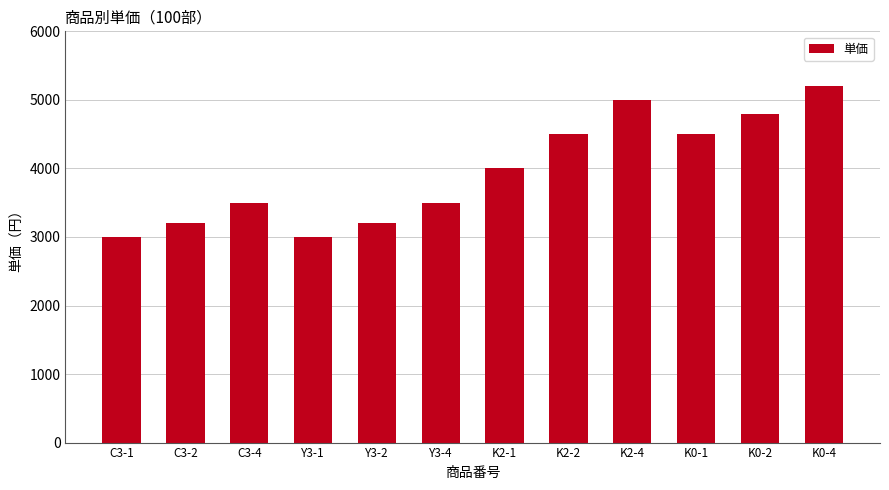

True or false: the data shows 4500 at K2-2.

True